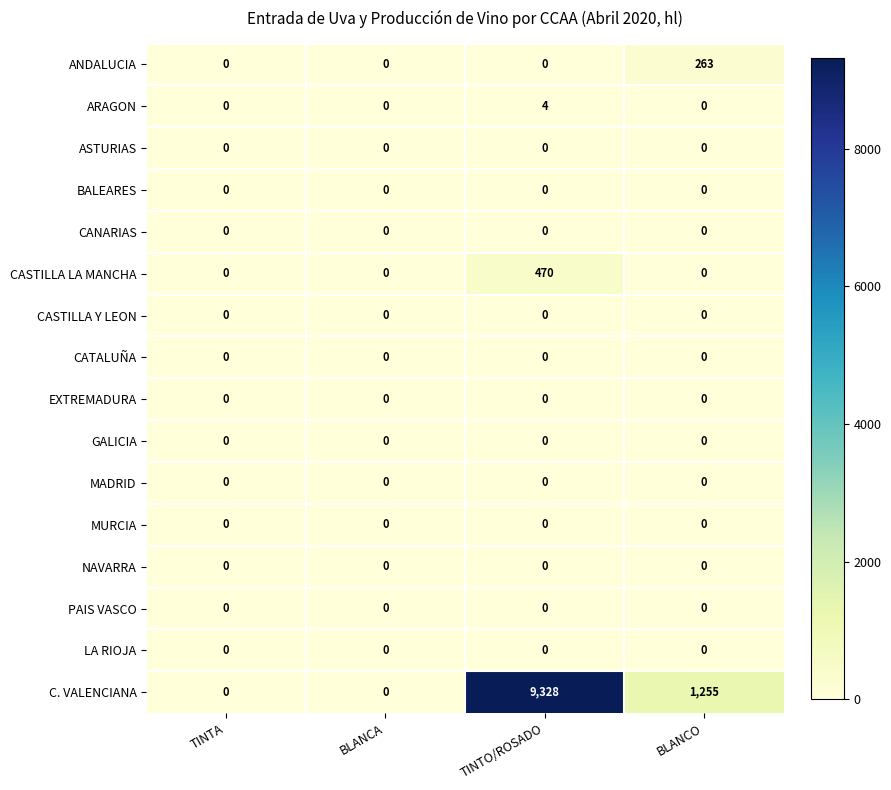

What is the difference between the highest and lowest values at TINTO/ROSADO?

9328